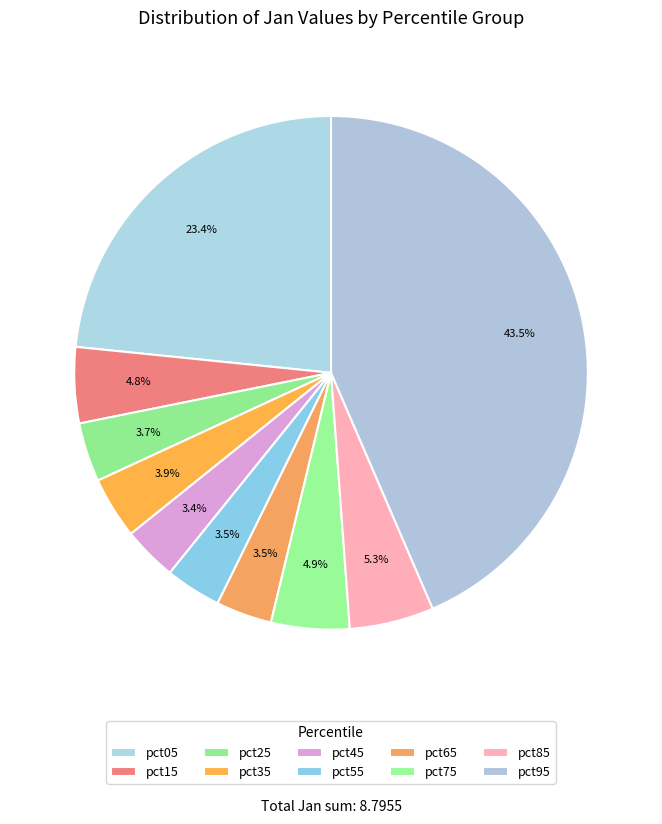

What is the largest slice in the pie chart?

pct95